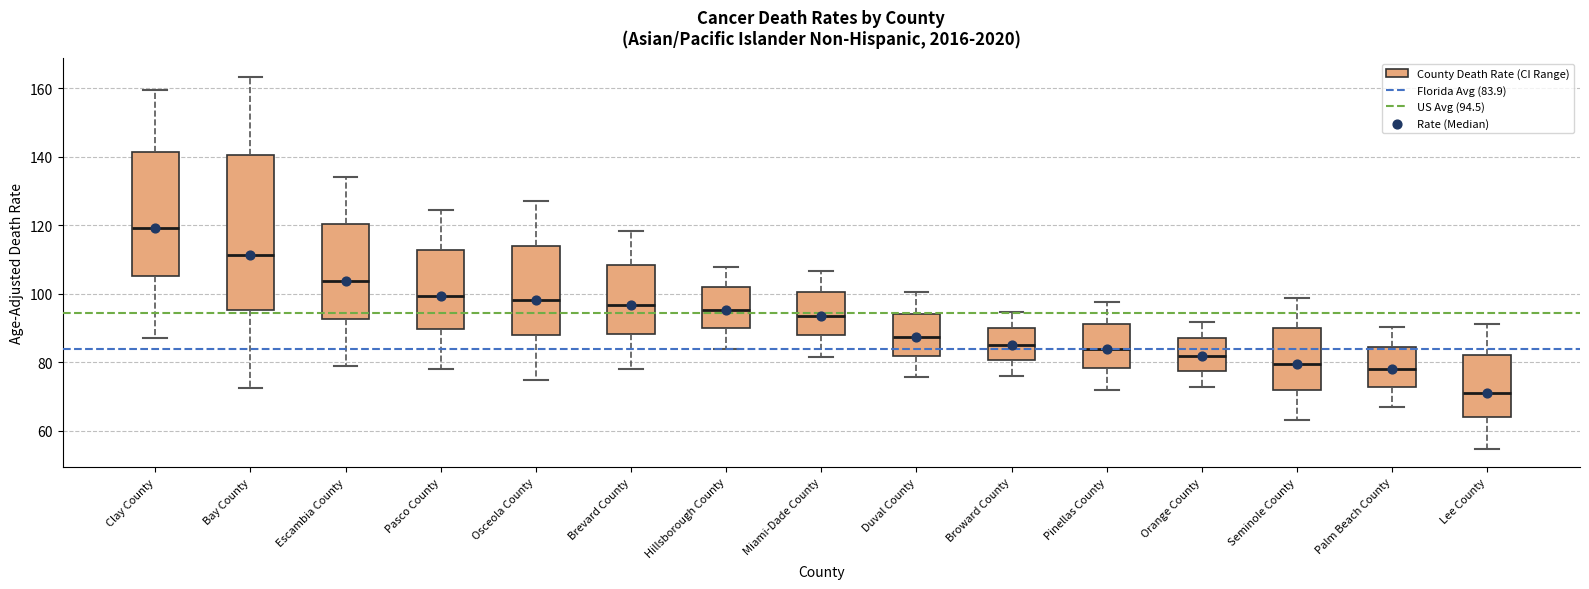

Reading left to right, read every box against the y-axis: the position of its median line, the range the box covers, and the ends of its whiskers. The values are not printed on the chart, so give them approximately, as read against the axis.

Clay County: median 120, box 106 to 142, whiskers 88 to 160
Bay County: median 112, box 96 to 140, whiskers 72 to 164
Escambia County: median 104, box 92 to 120, whiskers 78 to 134
Pasco County: median 100, box 90 to 112, whiskers 78 to 124
Osceola County: median 98, box 88 to 114, whiskers 74 to 128
Brevard County: median 96, box 88 to 108, whiskers 78 to 118
Hillsborough County: median 96, box 90 to 102, whiskers 84 to 108
Miami-Dade County: median 94, box 88 to 100, whiskers 82 to 106
Duval County: median 88, box 82 to 94, whiskers 76 to 100
Broward County: median 86, box 80 to 90, whiskers 76 to 94
Pinellas County: median 84, box 78 to 92, whiskers 72 to 98
Orange County: median 82, box 78 to 88, whiskers 72 to 92
Seminole County: median 80, box 72 to 90, whiskers 64 to 98
Palm Beach County: median 78, box 72 to 84, whiskers 68 to 90
Lee County: median 72, box 64 to 82, whiskers 54 to 92